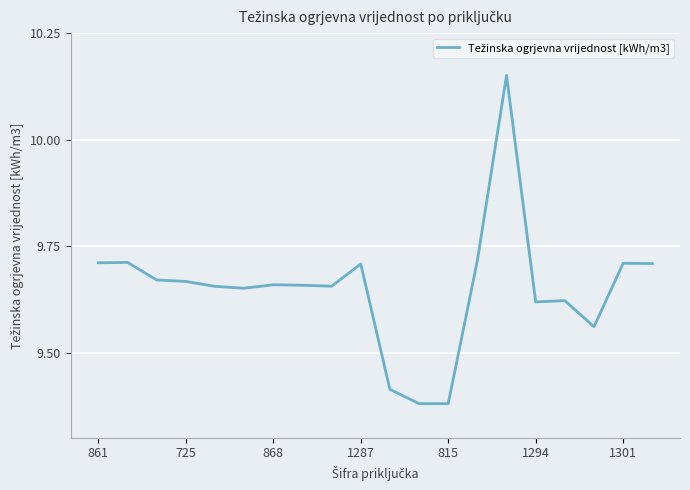

What is the difference between the maximum and minimum values?

0.8